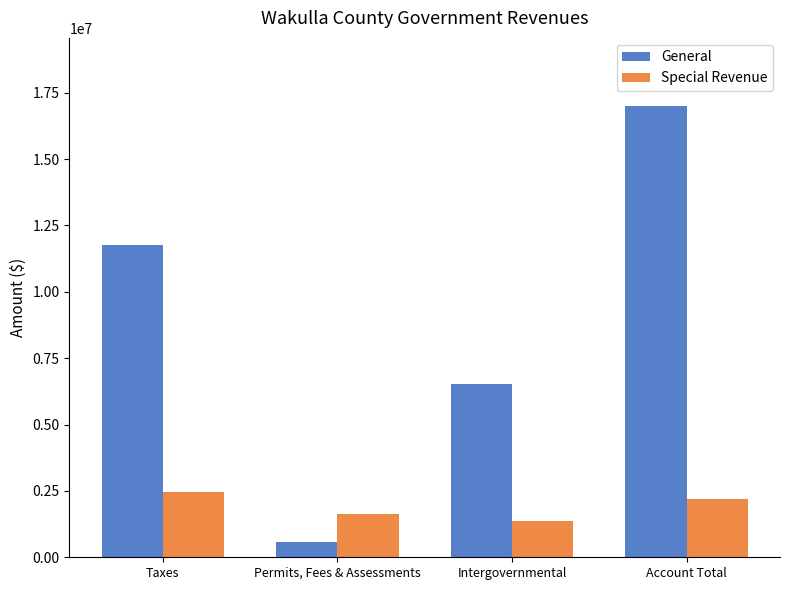

What is the difference between the General values at Permits, Fees & Assessments and Account Total?

16449021